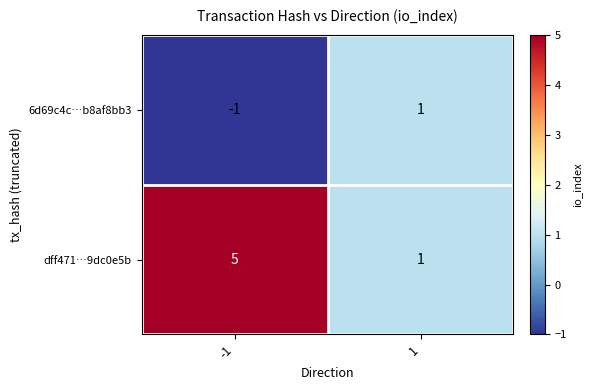

Which series has the widest spread of values?

dff471…9dc0e5b